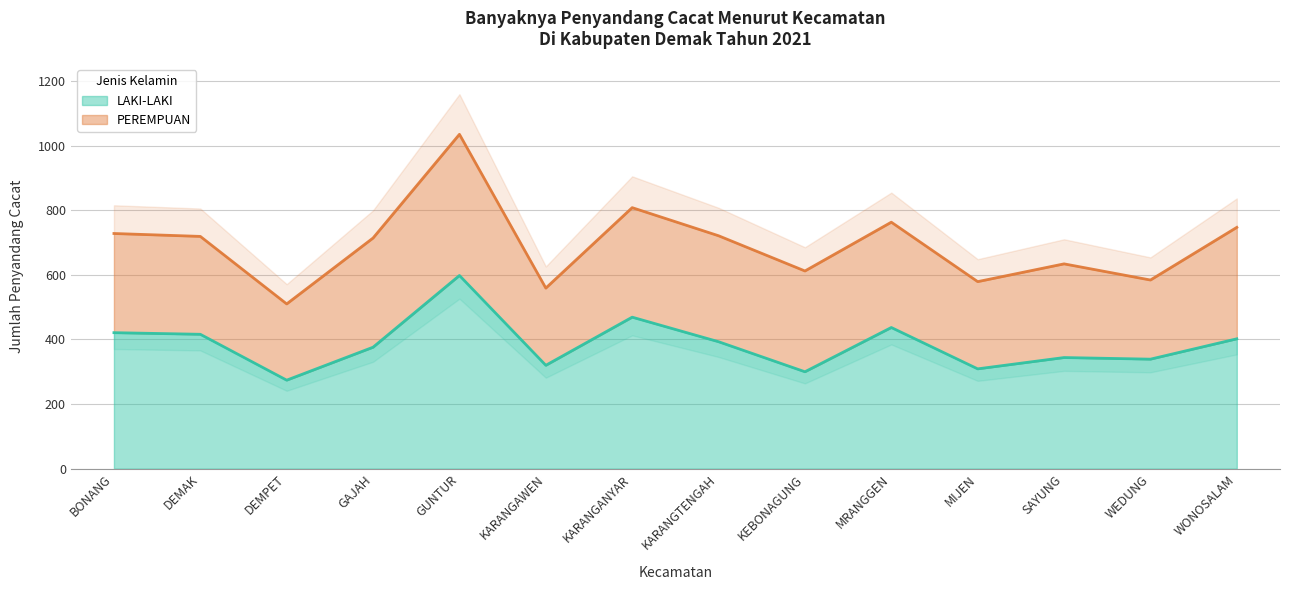

What is the change in value from GAJAH to SAYUNG?

-32